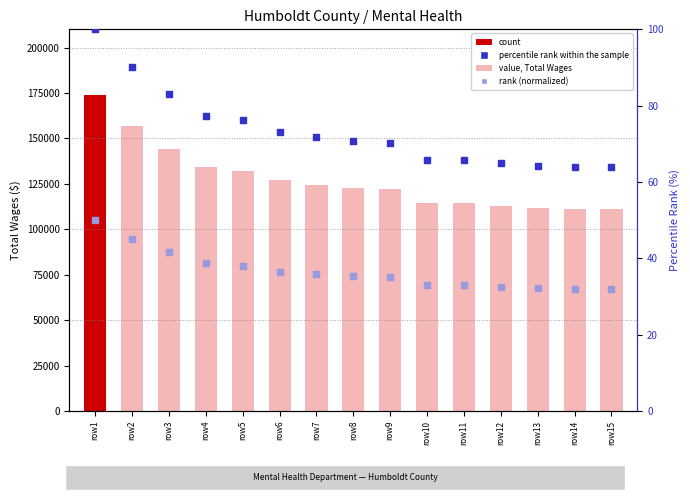

At how many categories does at least one series exceed 64939?

15